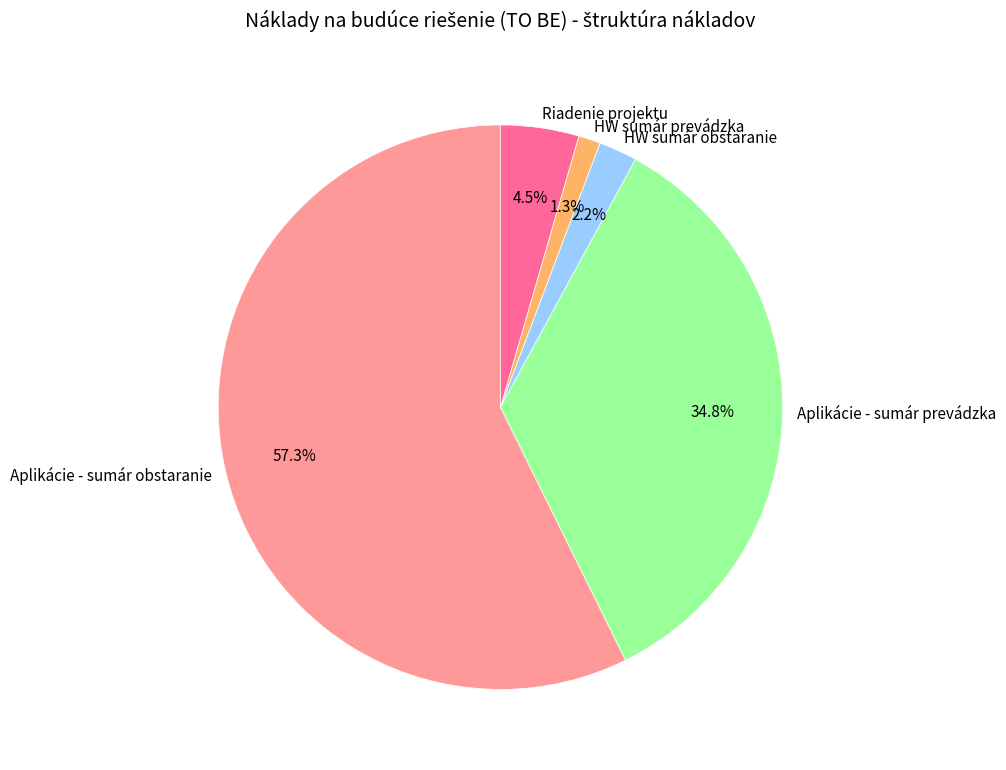

Which category accounts for the majority?

Aplikácie - sumár obstaranie